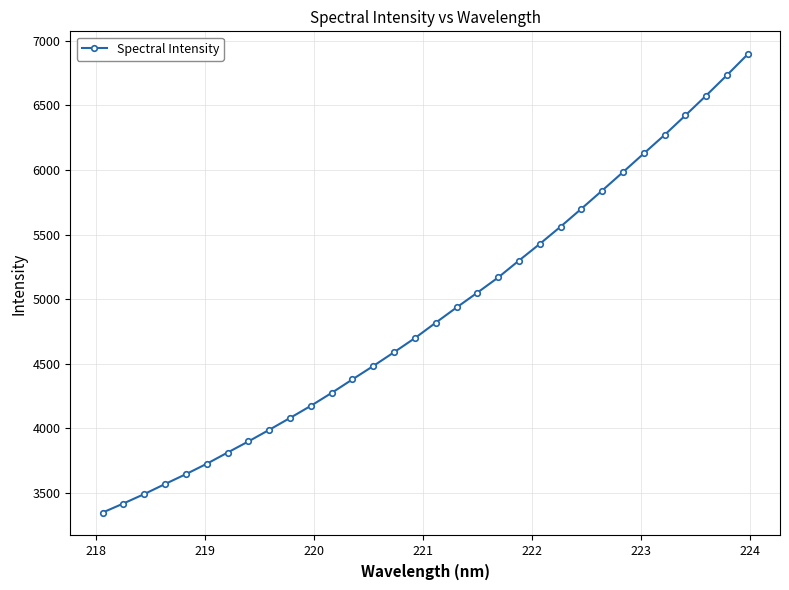

What is the difference between the second highest and second lowest values?

3314.4